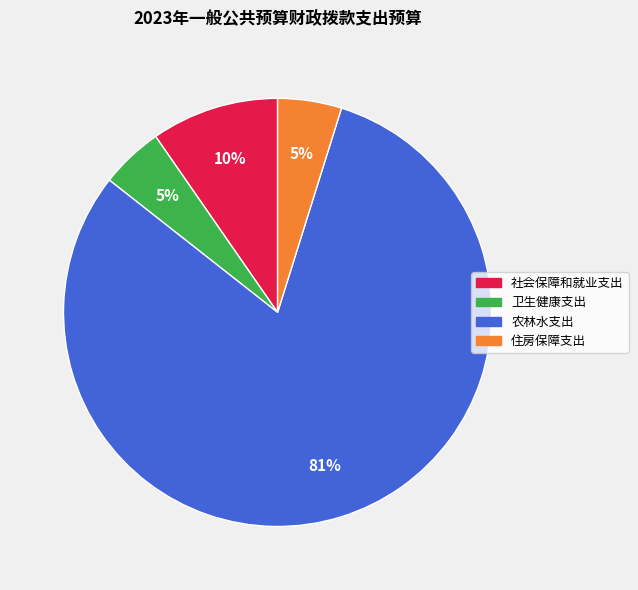

What is the majority slice?

农林水支出